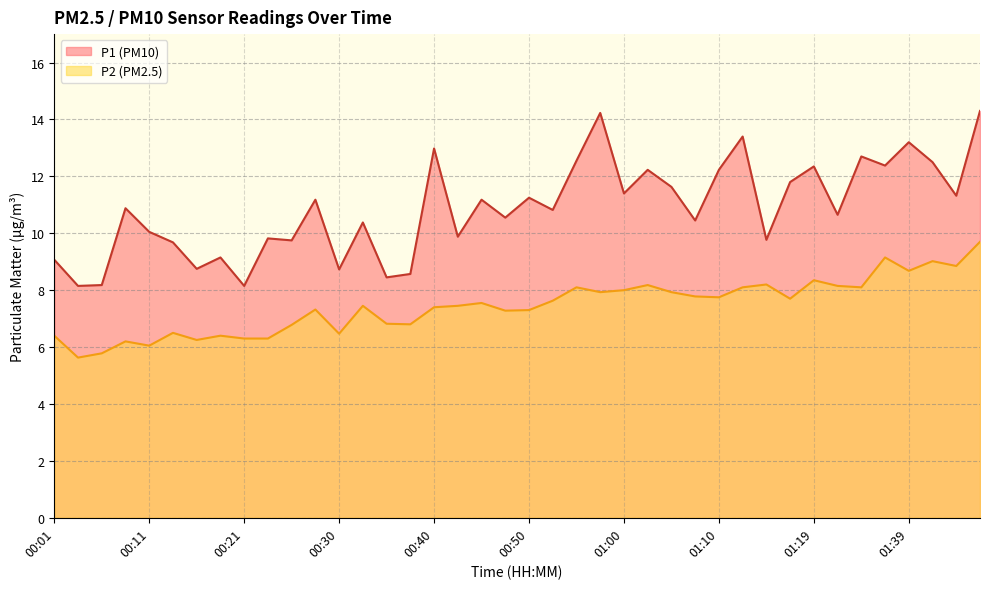

The P1 series shows 14.7 at 00:47. True or false?

False